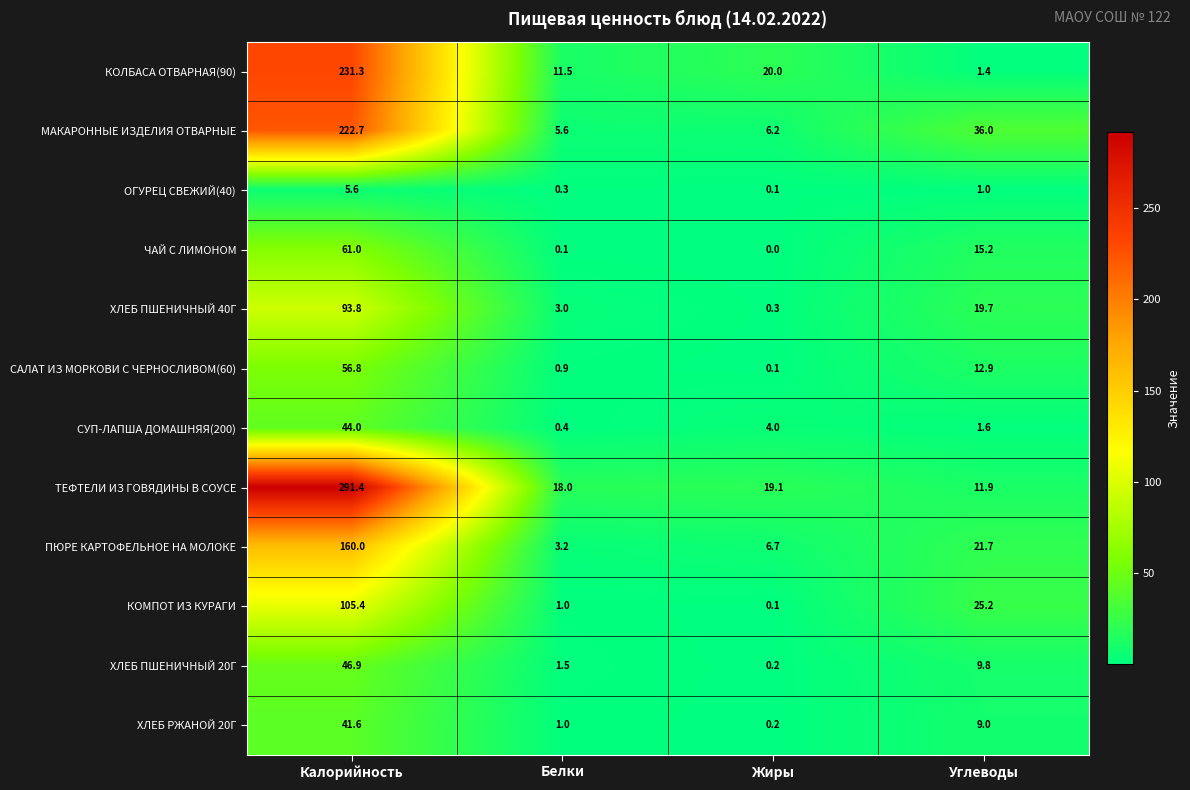

Which series changed the most between Белки and Жиры?

КОЛБАСА ОТВАРНАЯ(90)